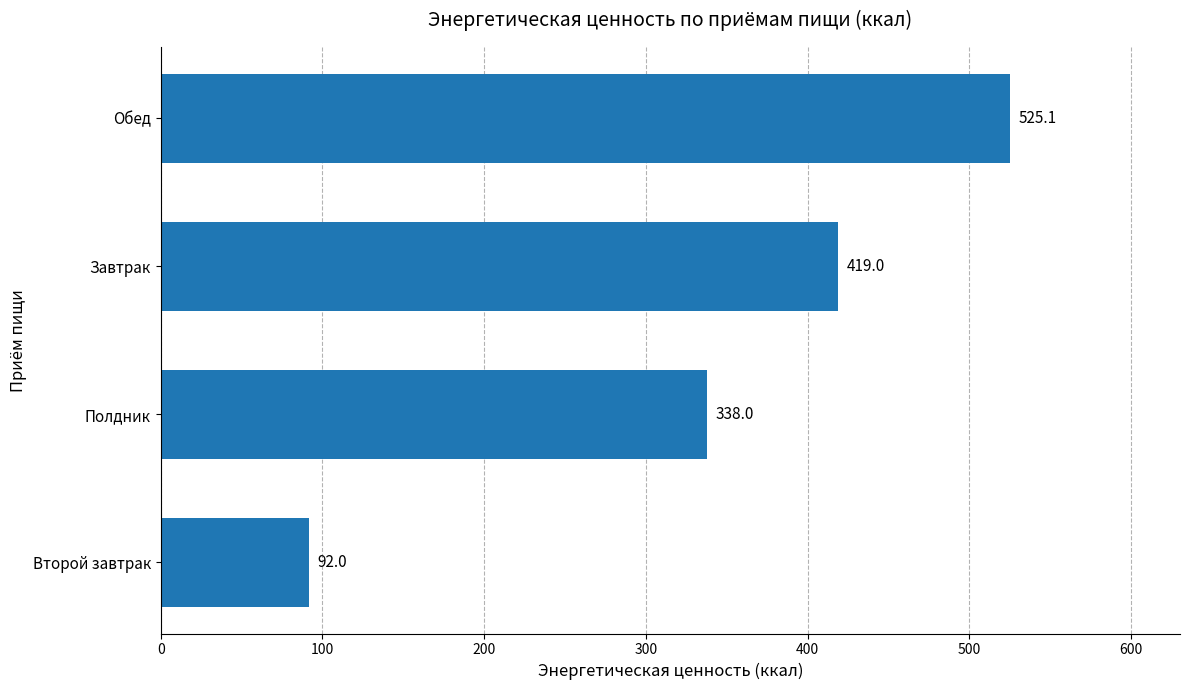

What is the difference between the maximum and minimum values?

433.1